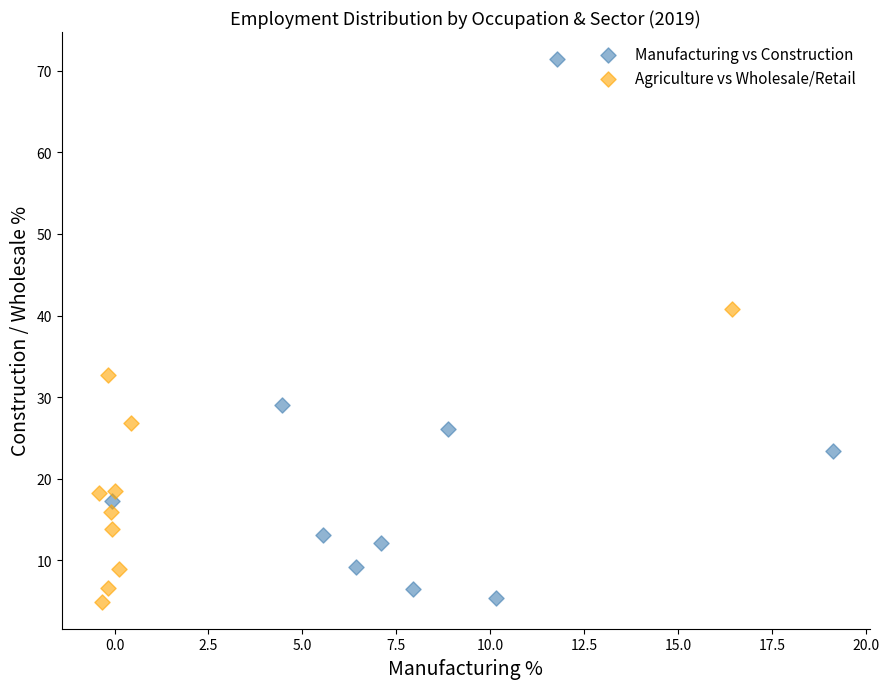

Which series reaches the maximum Y coordinate?

Manufacturing vs Construction